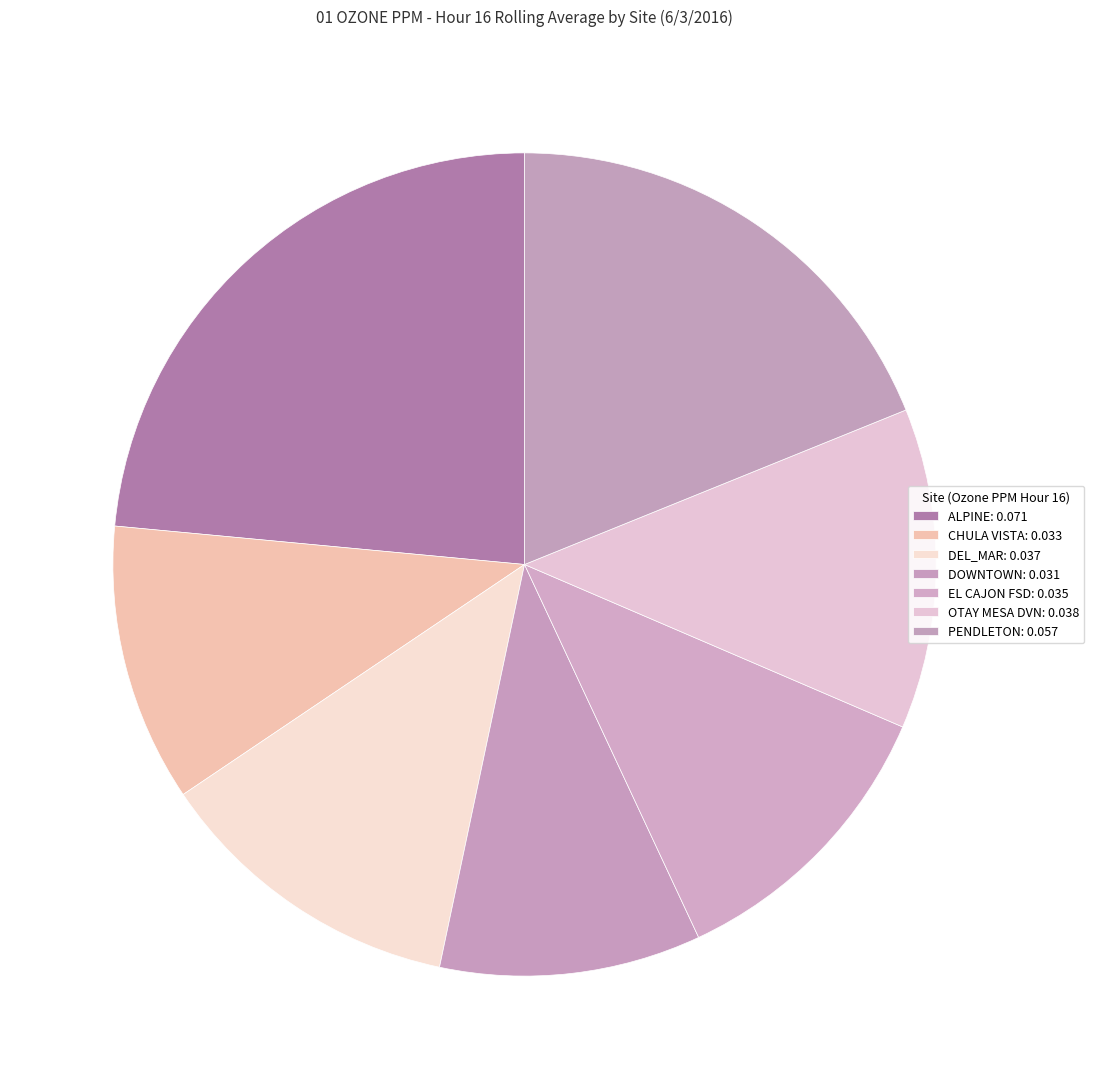

Does any single category account for the majority?

No